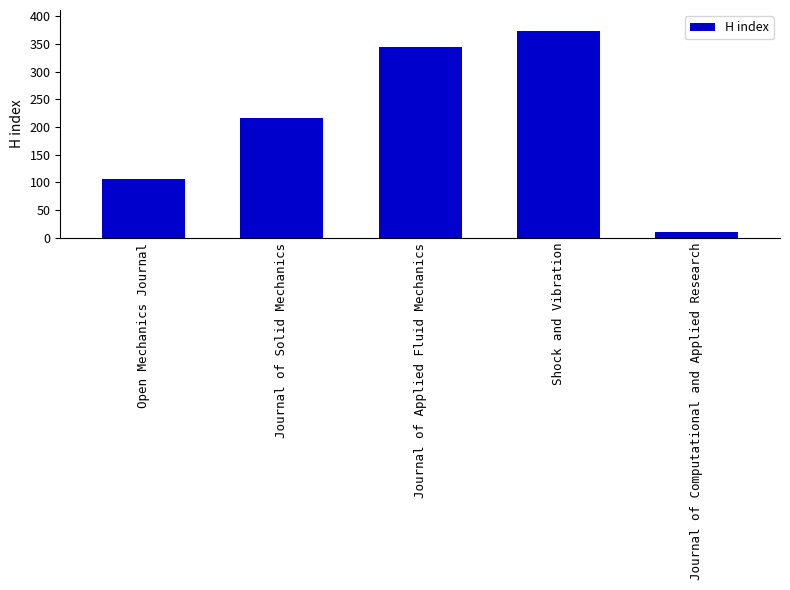

Which category has the highest value across all series?

Shock and Vibration